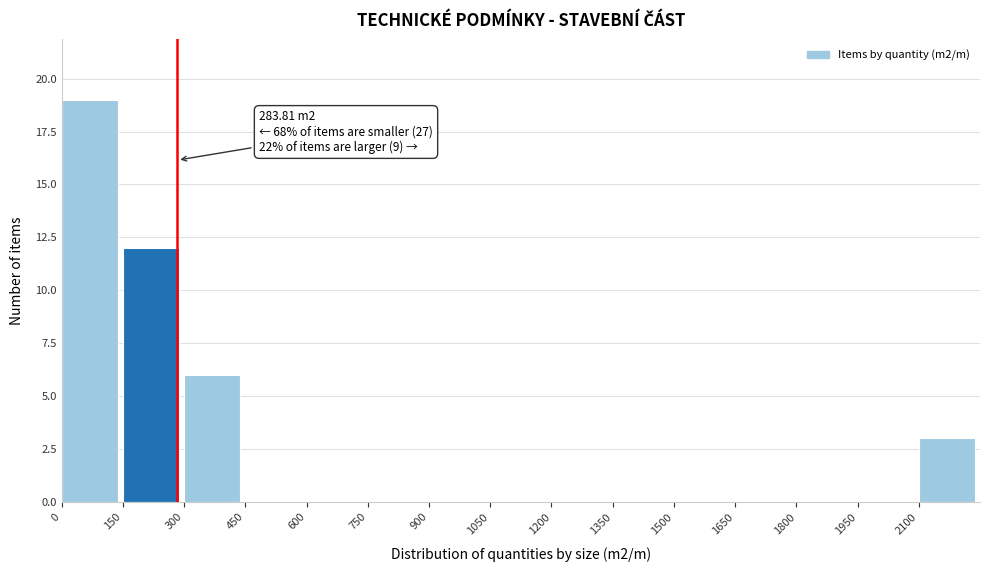

Over which range of the x-axis is the bar tallest?

0 to 150